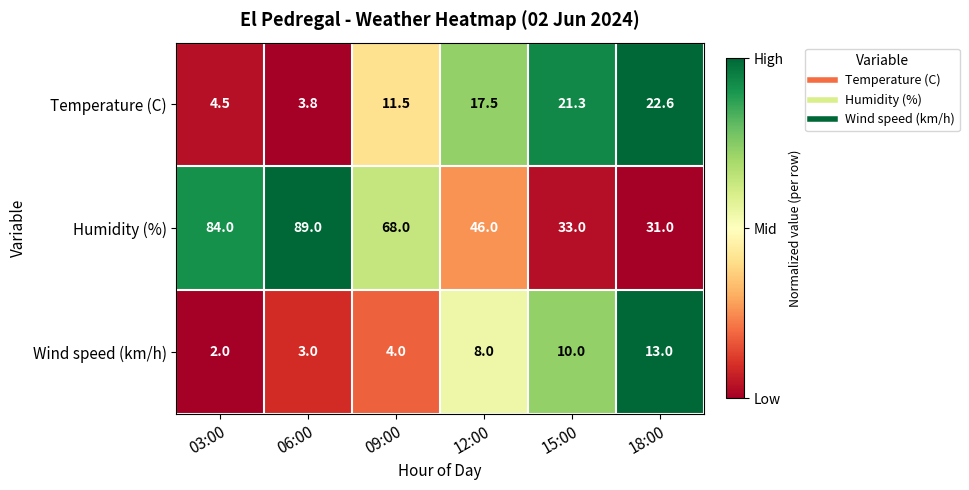

At which label is Temperature (C) closest to 13?

09:00